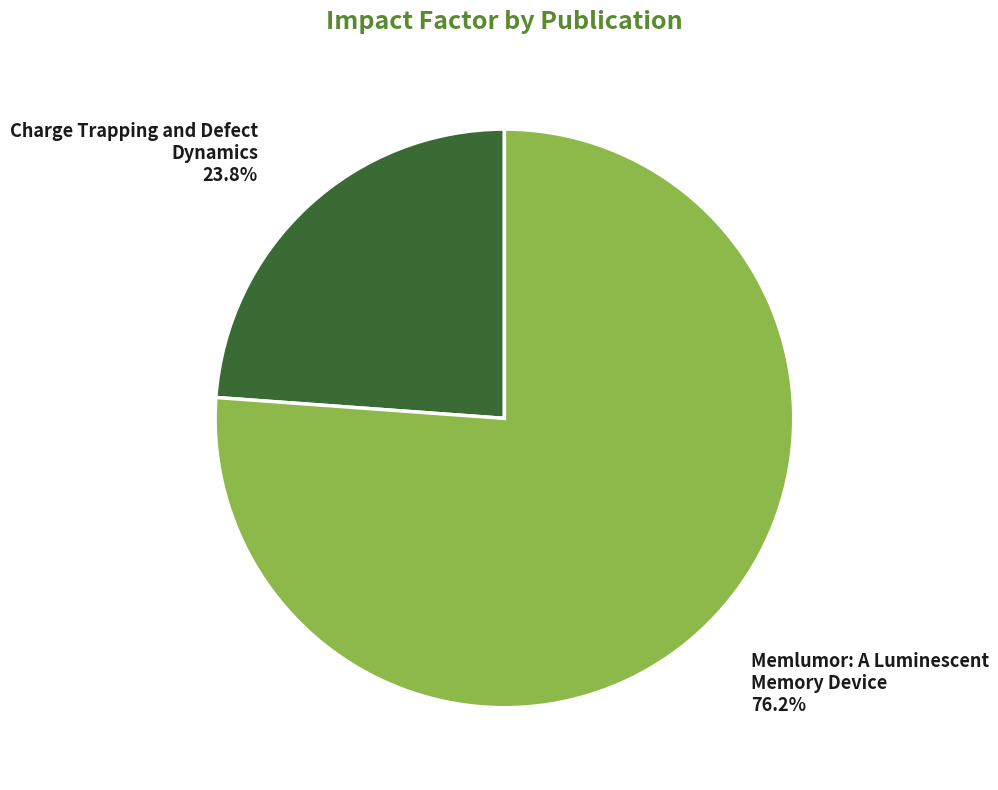

To the nearest percent, what portion does Memlumor: A Luminescent Memory Device represent?

76%